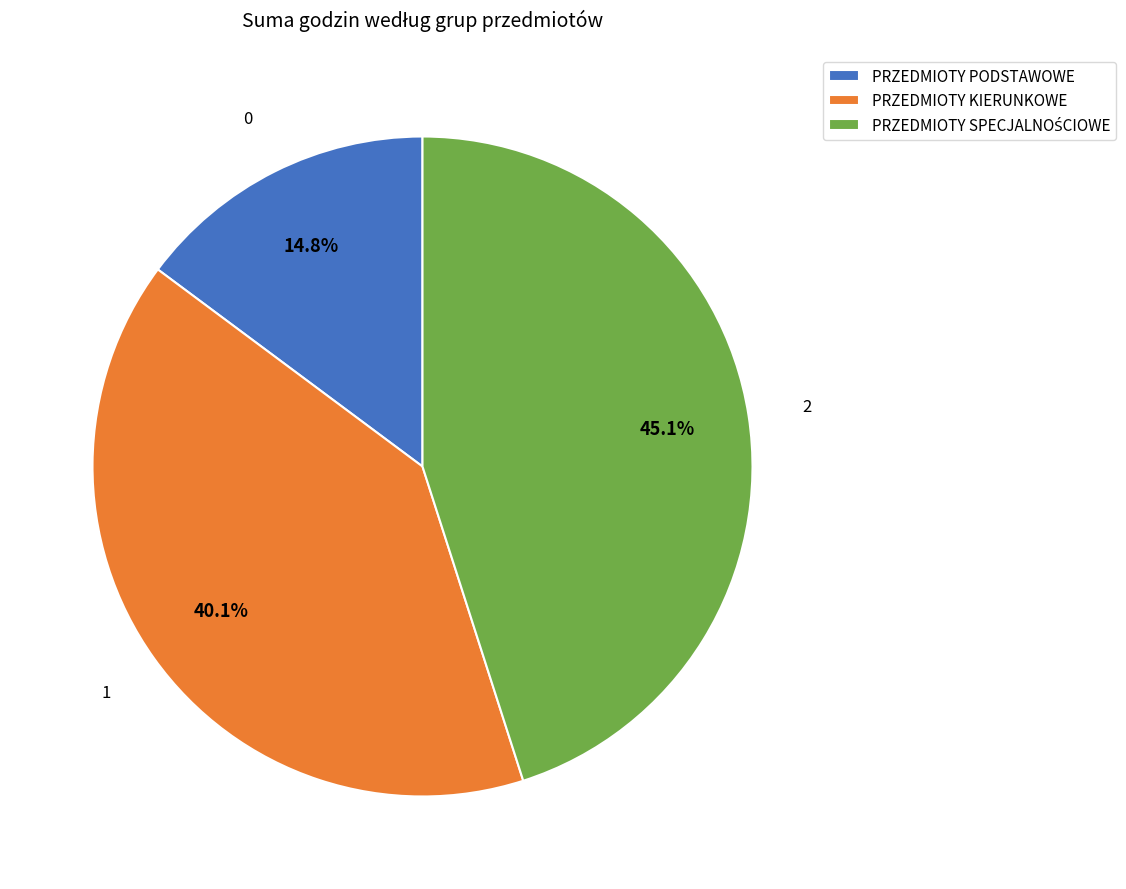

To the nearest percent, what percentage of the pie is PRZEDMIOTY KIERUNKOWE?

40%